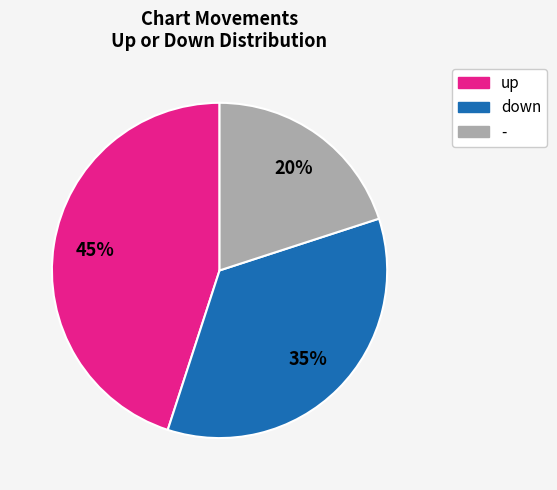

Do down and up together represent more than half of the pie?

Yes